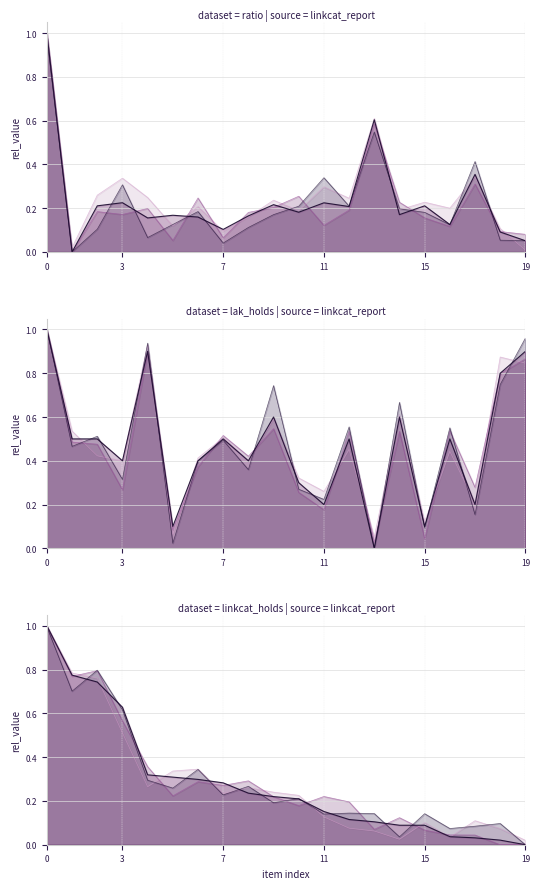

The value of LAK Holds Placed main line at 6 is 0.7. True or false?

False